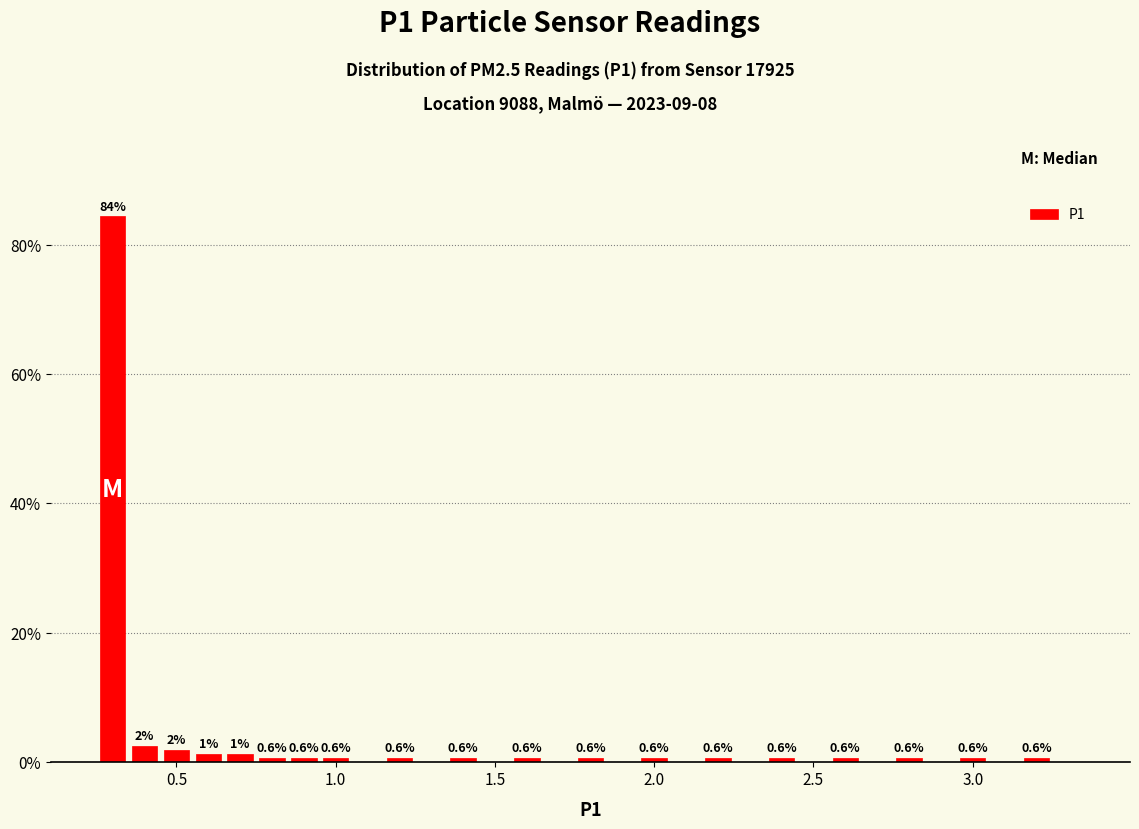

Around what value on the x-axis is the tallest bar? Give the approximate position of its centre, as read against the axis.

0.30